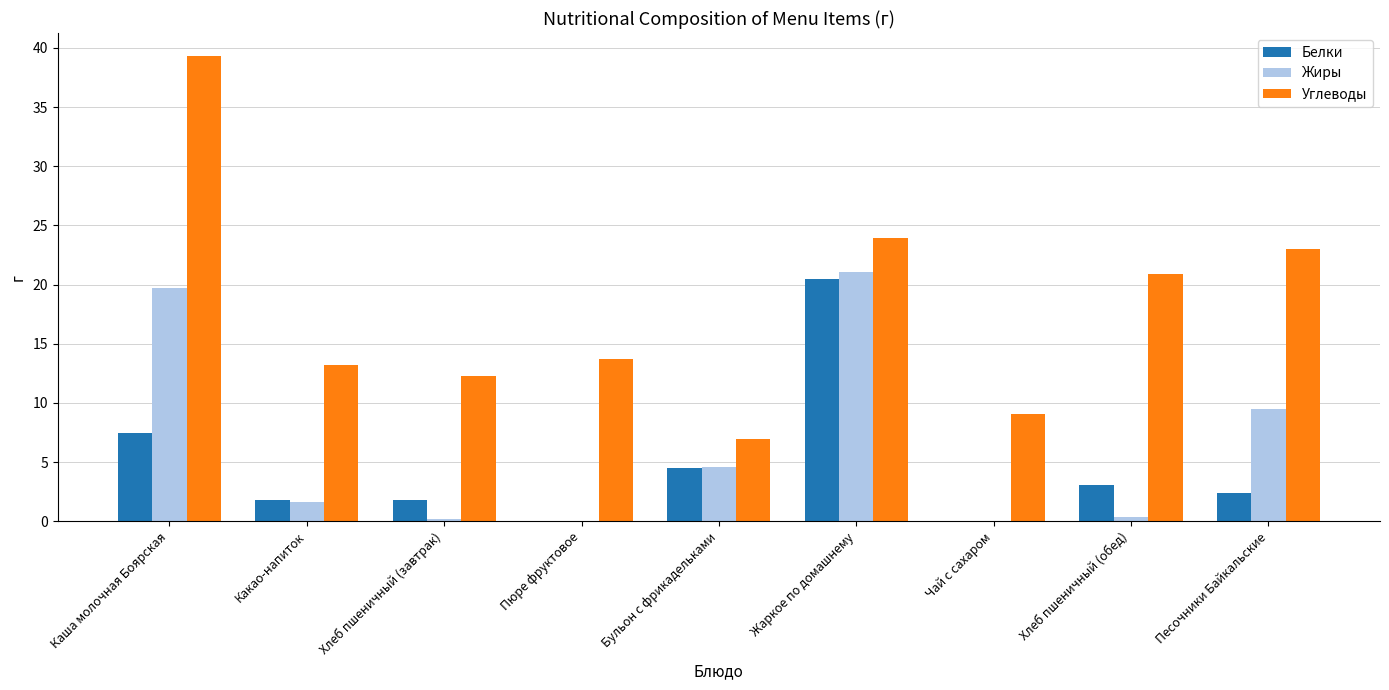

What is the approximate value of Белки at Жаркое по домашнему?

20.4